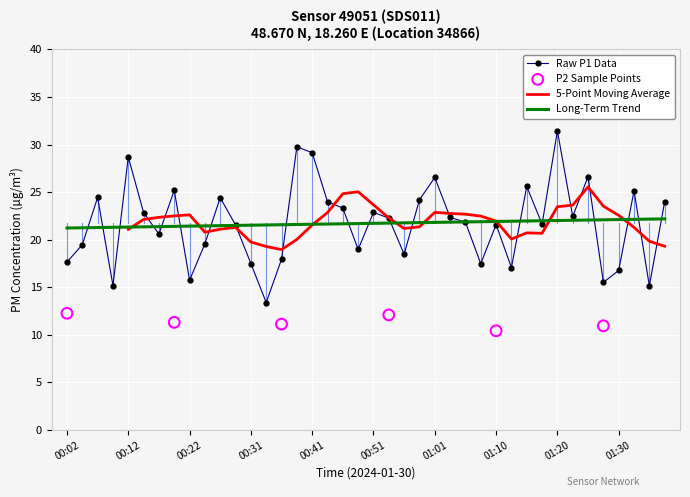

The value of Raw P1 Data at 00:51 is 32.4. True or false?

False